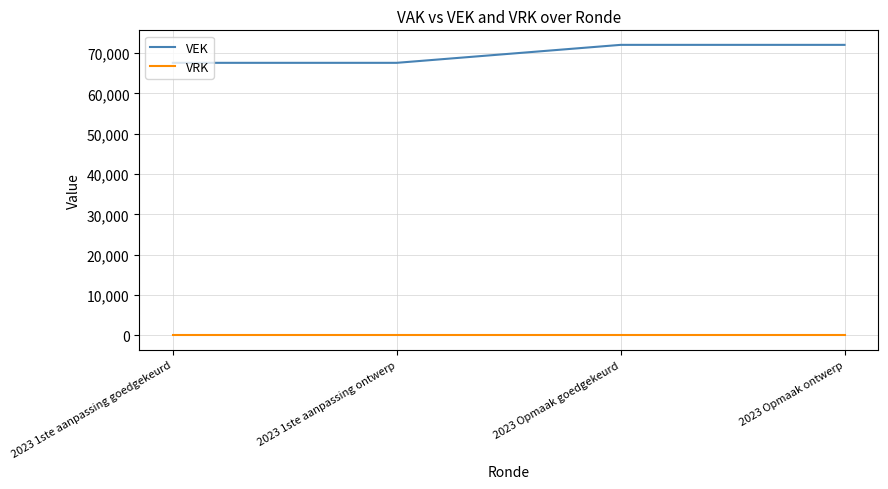

Count the VEK values in the range 67596 to 72052.

4